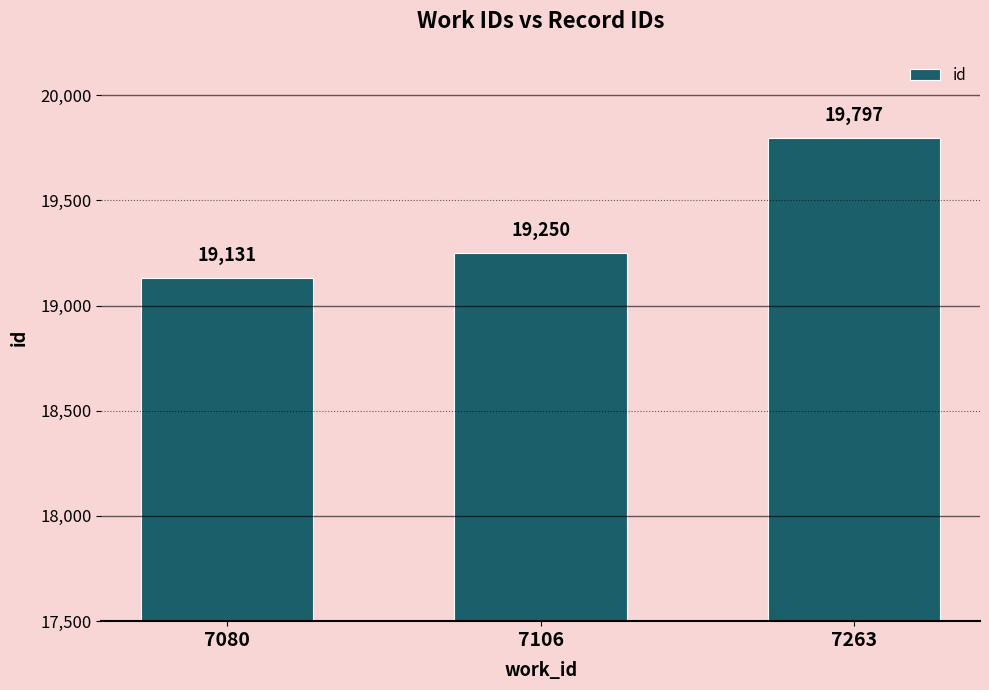

Reading right to left, list all the values displayed in this chart.

19797	19250	19131